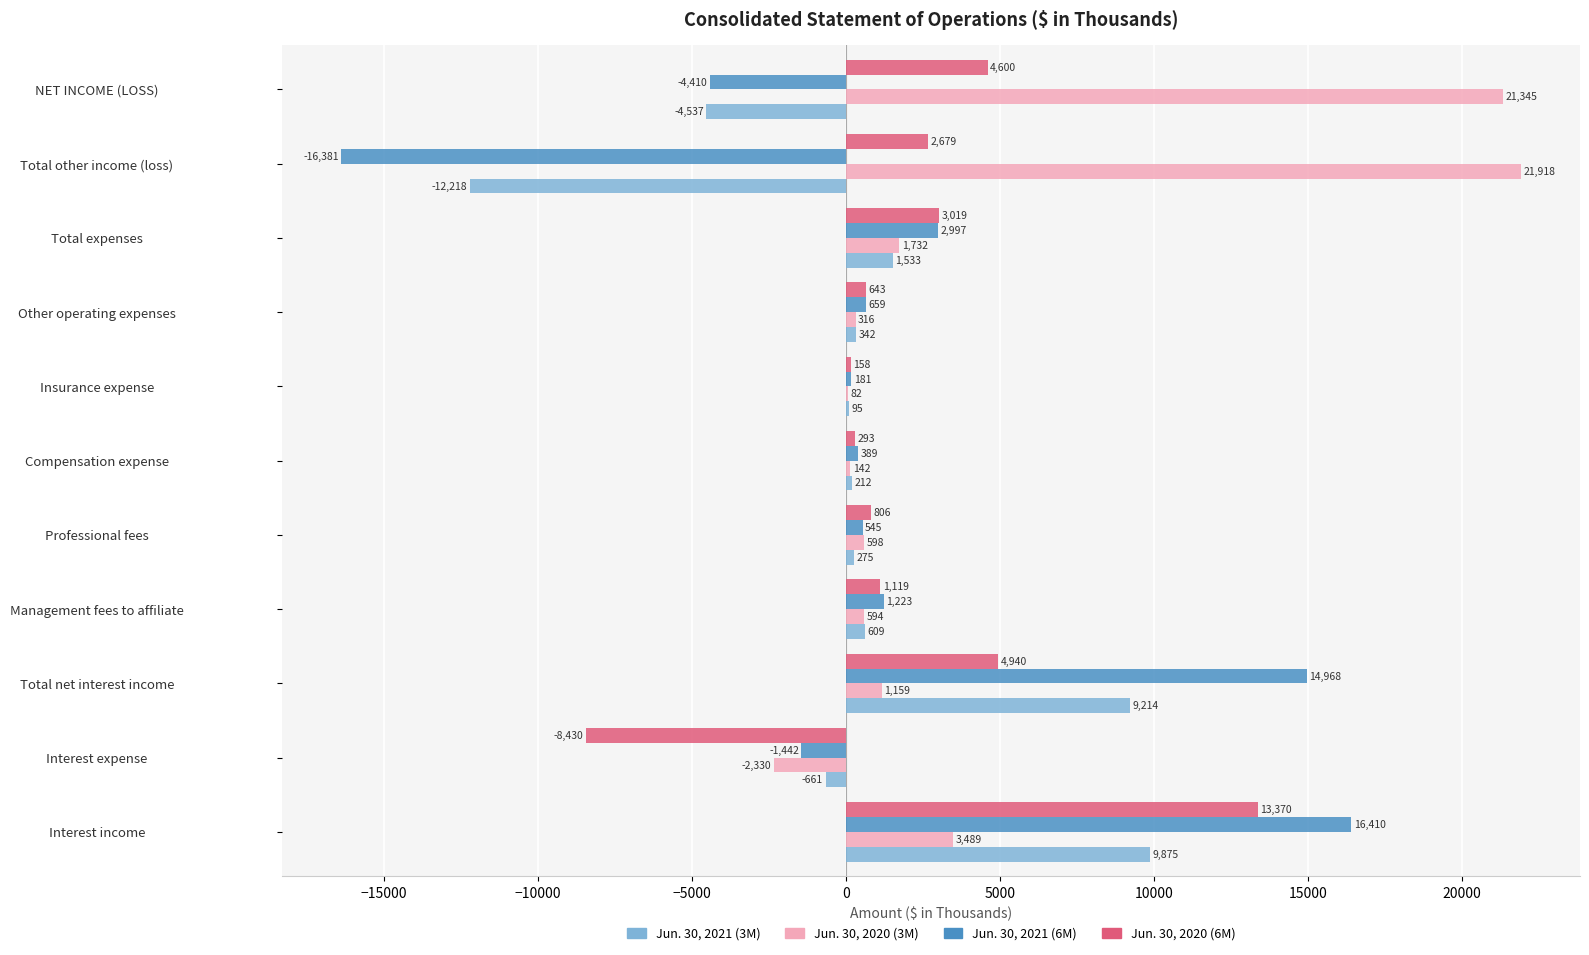

Which series has the largest total across all categories?

Jun. 30, 2020 (3M)